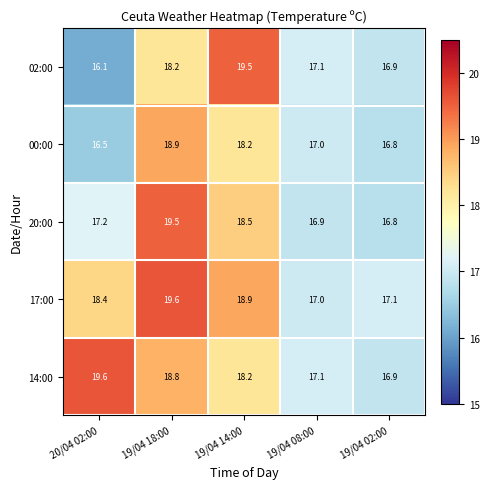

What value does the 17:00 series have at 19/04 14:00?

18.9